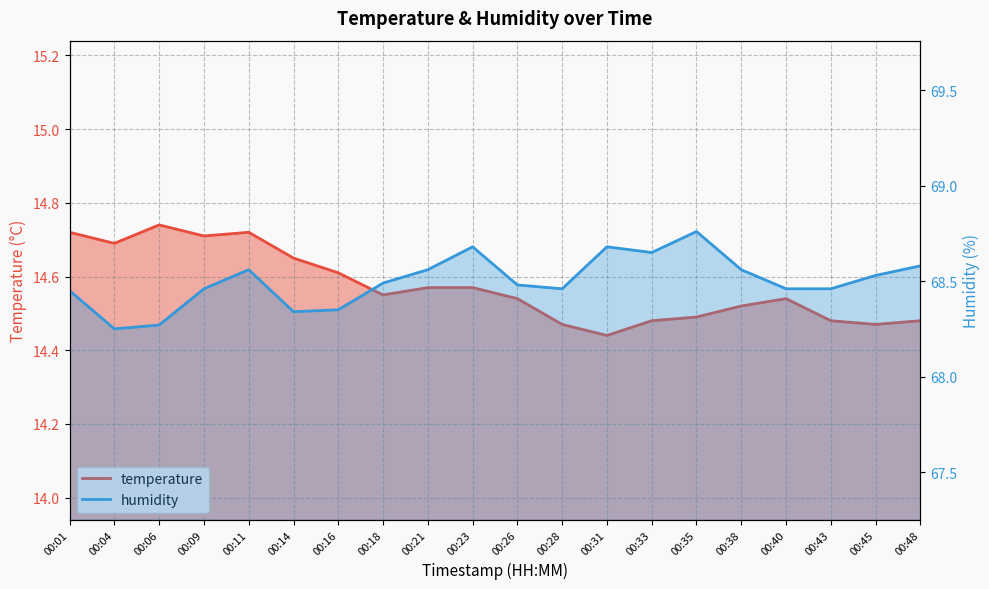

Reading left to right, extract all data points from this chart.

temperature: 14.7	14.7	14.7	14.7	14.7	14.7	14.6	14.6	14.6	14.6	14.5	14.5	14.4	14.5	14.5	14.5	14.5	14.5	14.5	14.5
humidity: 68.5	68.2	68.3	68.5	68.6	68.3	68.3	68.5	68.6	68.7	68.5	68.5	68.7	68.7	68.8	68.6	68.5	68.5	68.5	68.6